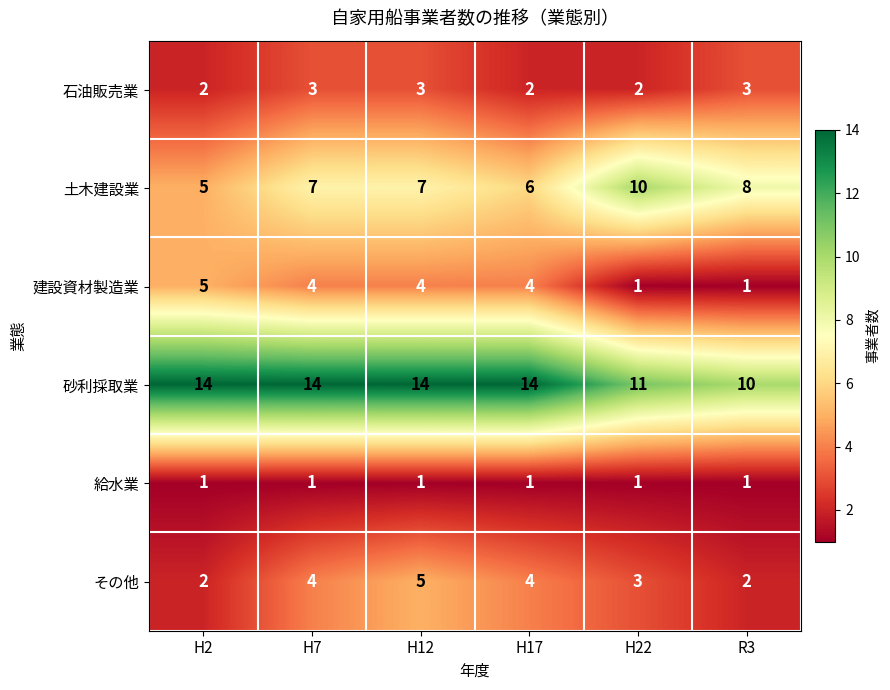

What is the minimum value for 土木建設業?

5